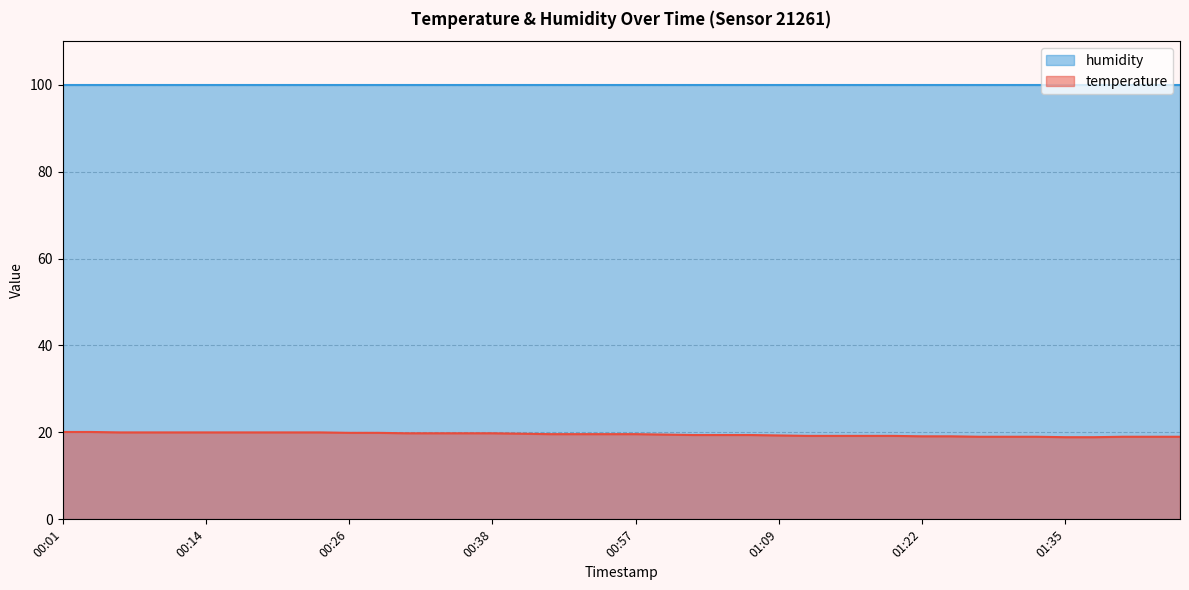

True or false: there are more than 2 points higher than both neighbors.

False